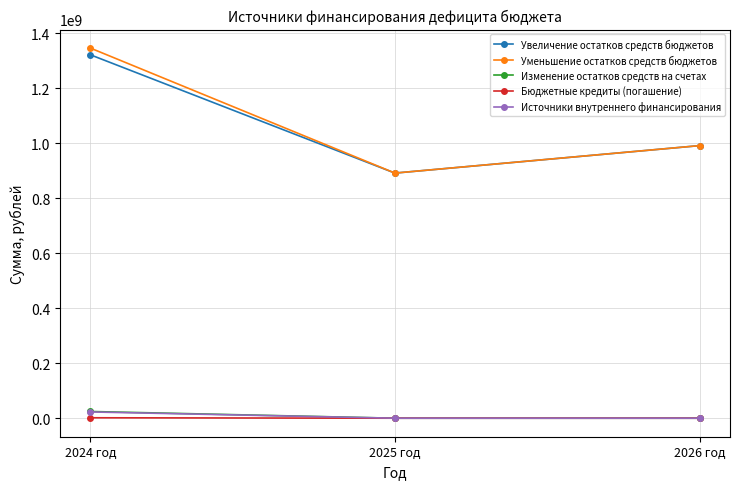

What is the label of the 3rd point from the right?

2024 год